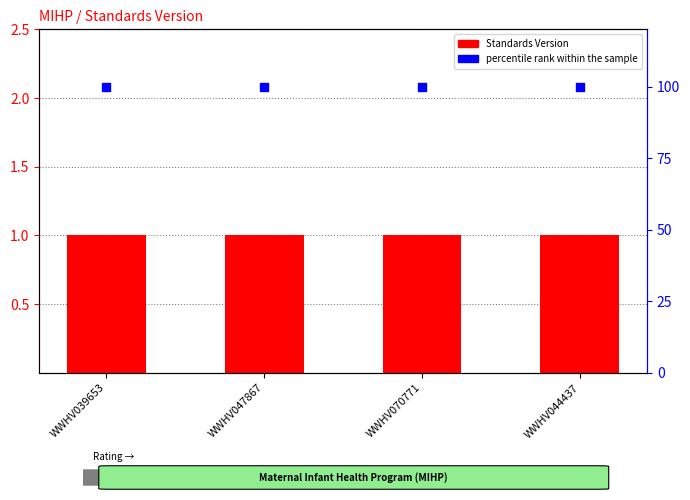

At which category is the sum across all series the highest?

WWHV039653